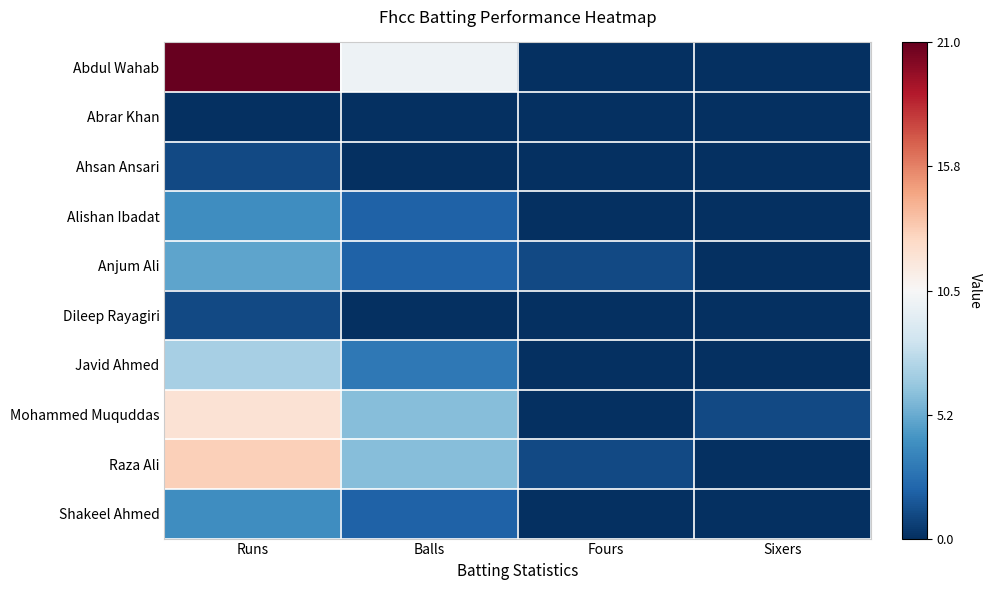

What is the total value across all series at Runs?

-37.0